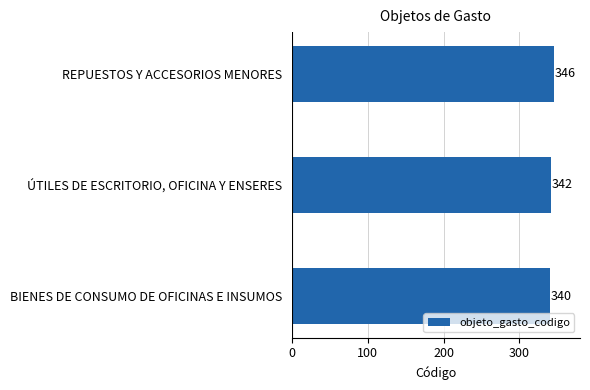

Which category has the highest value across all series?

REPUESTOS Y ACCESORIOS MENORES